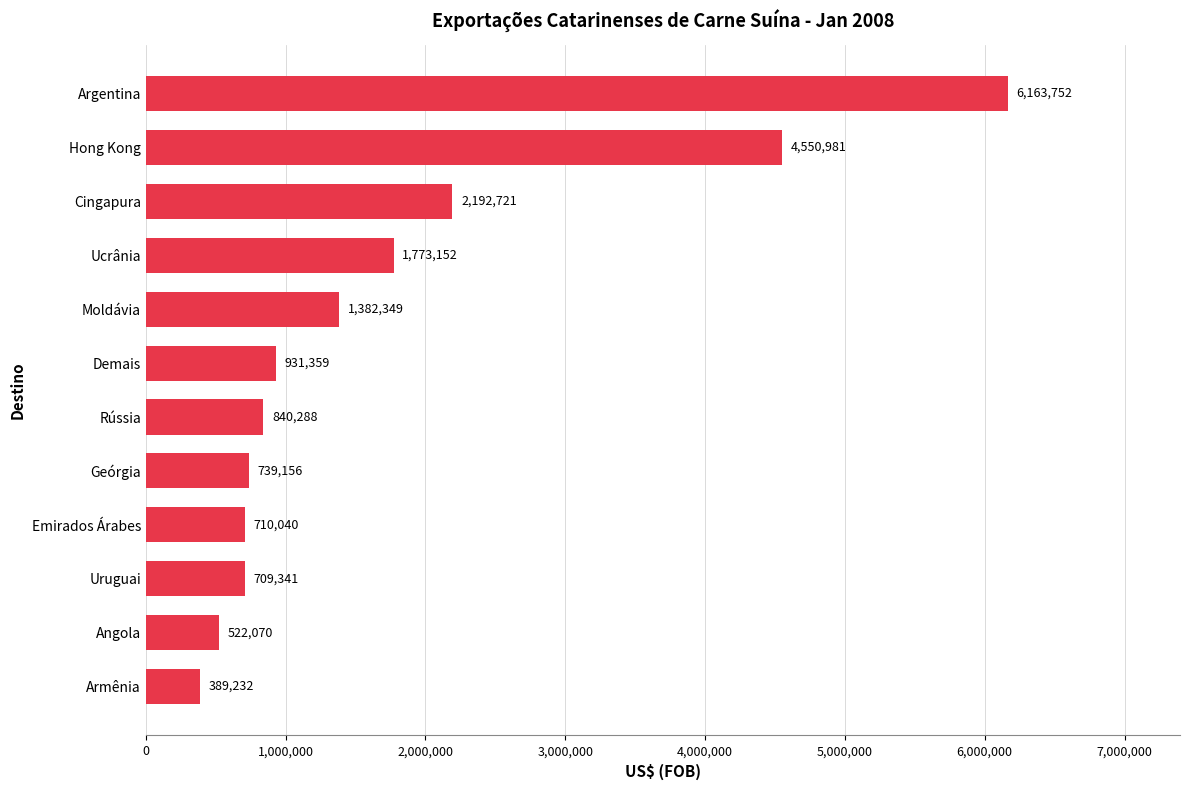

Approximately how many times larger is the value at Cingapura compared to Armênia?

5.6